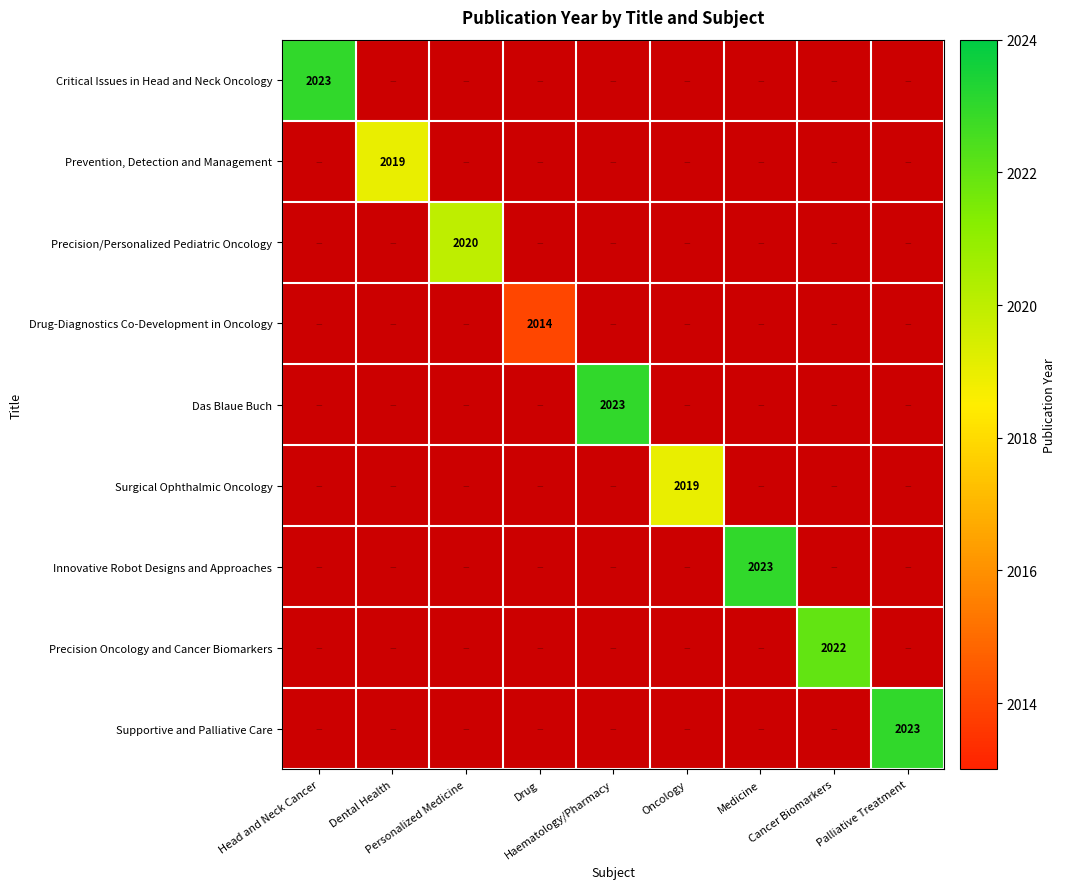

What is the sum of the Drug-Diagnostics Co-Development in Oncology values at Drug and Oncology?

2014